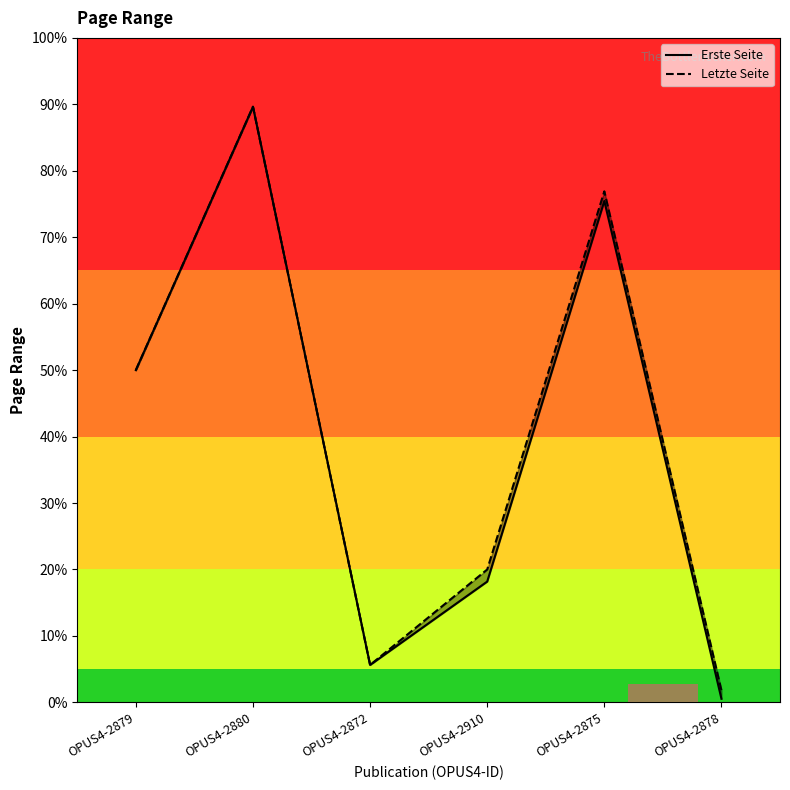

At which category does Letzte Seite reach its first local peak?

OPUS4-2880